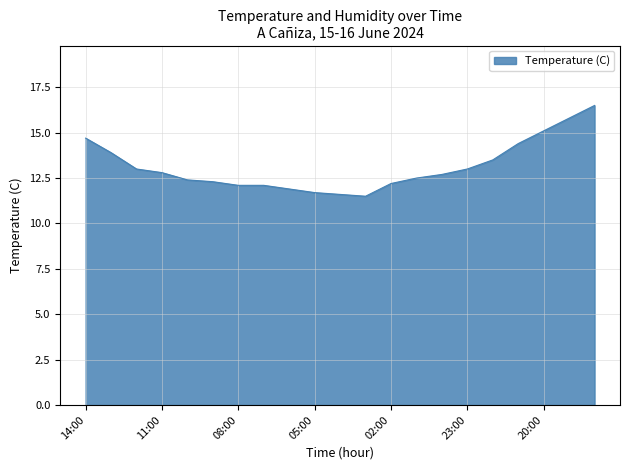

What is the difference between the maximum and minimum values?

5.0